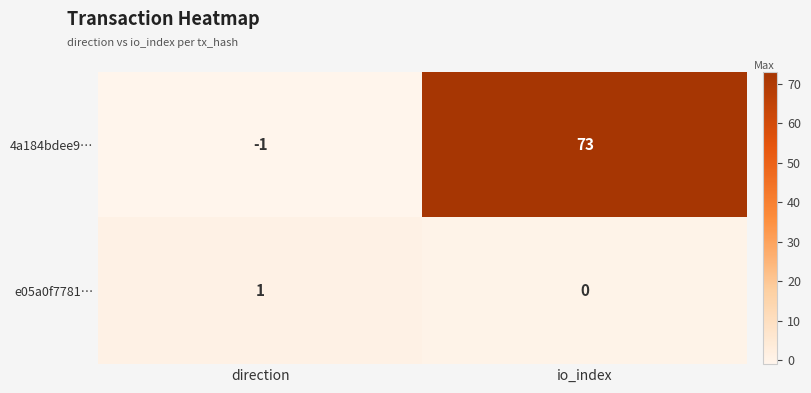

At which label does 4a184bdee9… reach its minimum?

direction